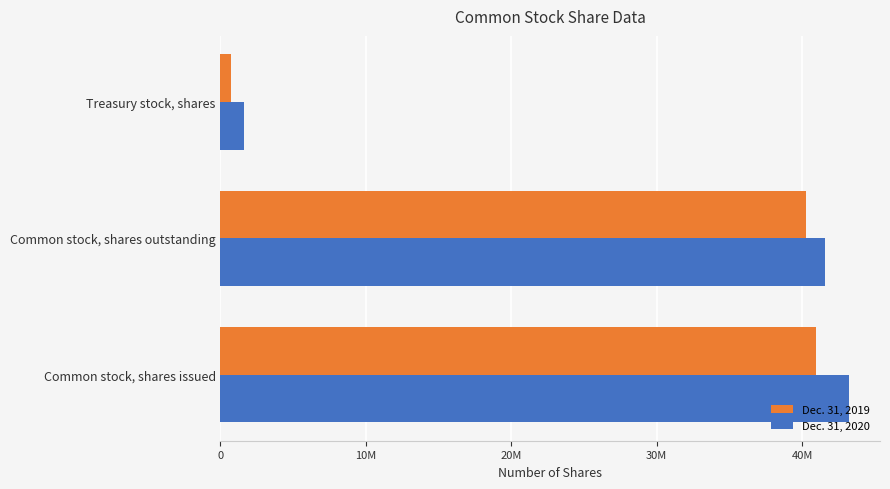

List the labels in order of Dec. 31, 2019 value, smallest first.

Treasury stock, shares, Common stock, shares outstanding, Common stock, shares issued